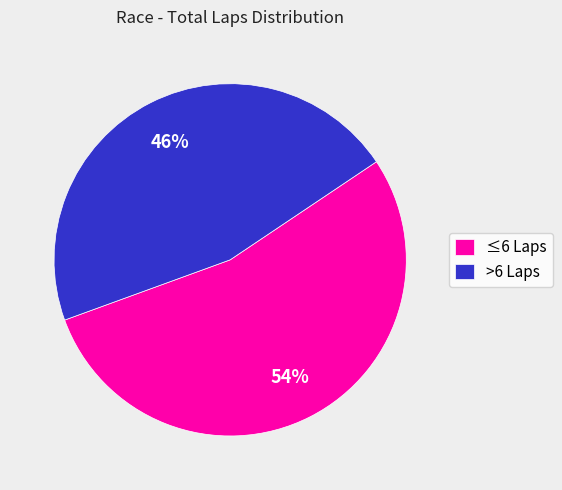

Rank the categories by value from highest to lowest.

≤6 Laps, >6 Laps